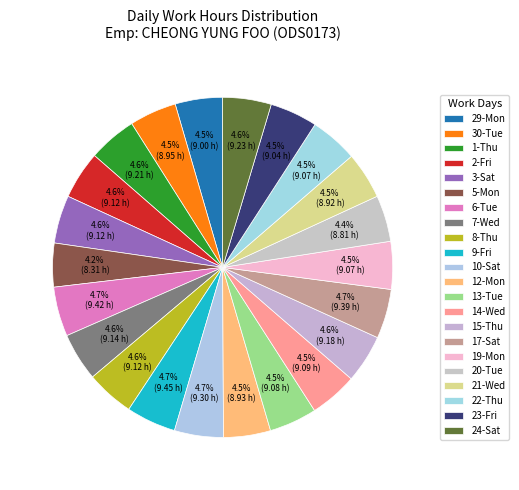

To the nearest percent, what is the difference between the largest and smallest slice percentages?

1%